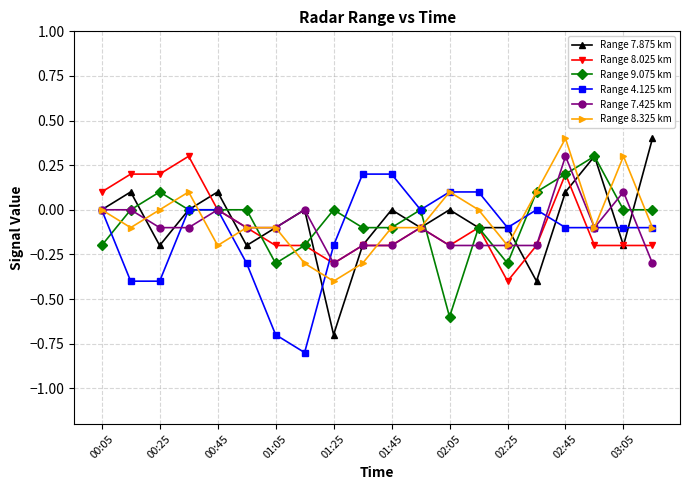

True or false: Range 9.075 km has more than 1 interior local peaks.

True